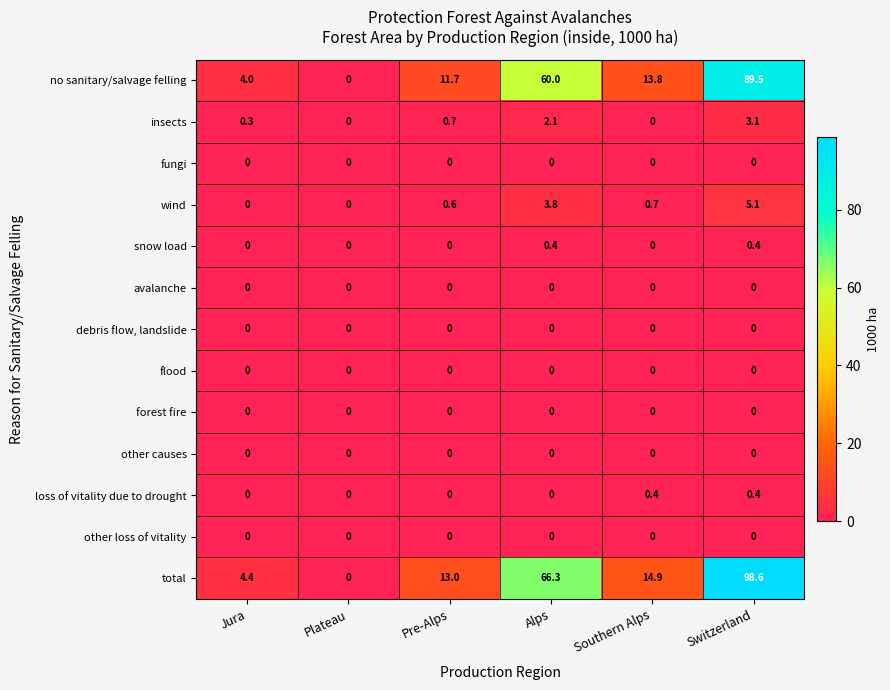

Count the wind values in the range 0 to 3.

4